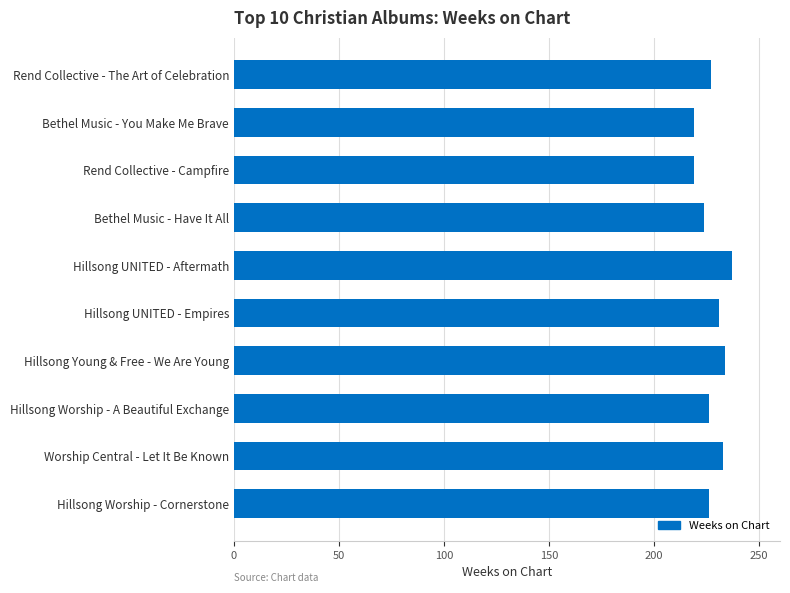

The value at Bethel Music - You Make Me Brave is 219. True or false?

True